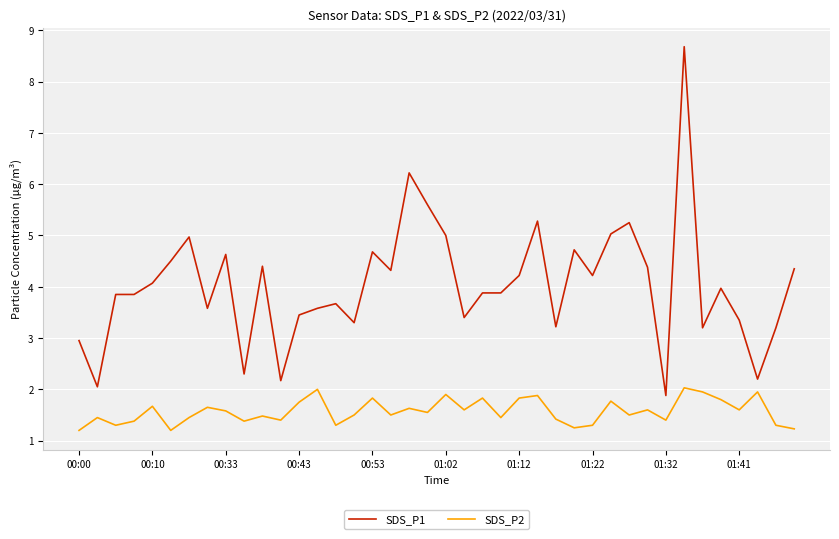

What is the difference between the maximum and minimum values in the SDS_P1 series?

6.8